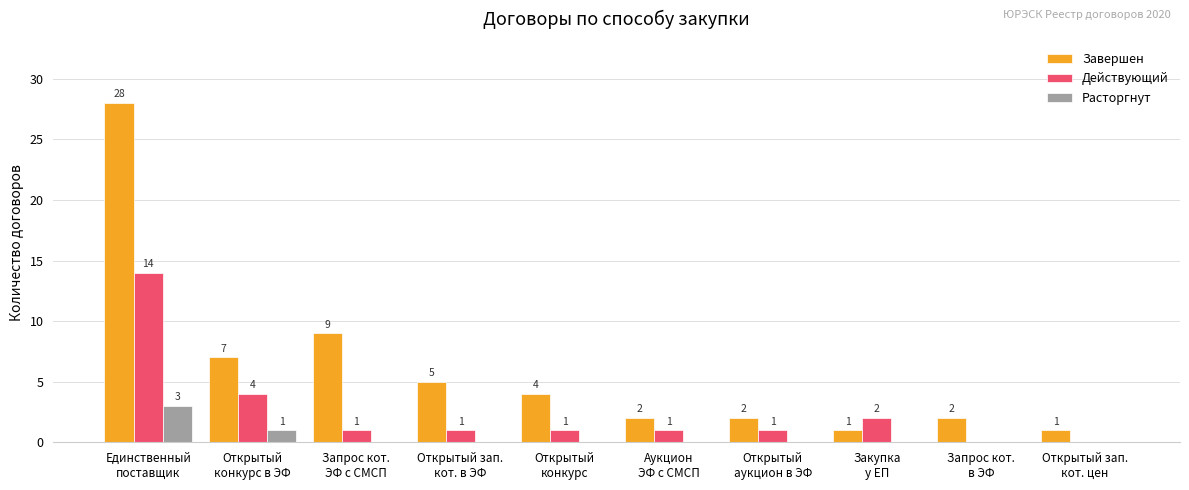

The value of Действующий at Открытый
аукцион в ЭФ is 1. True or false?

True